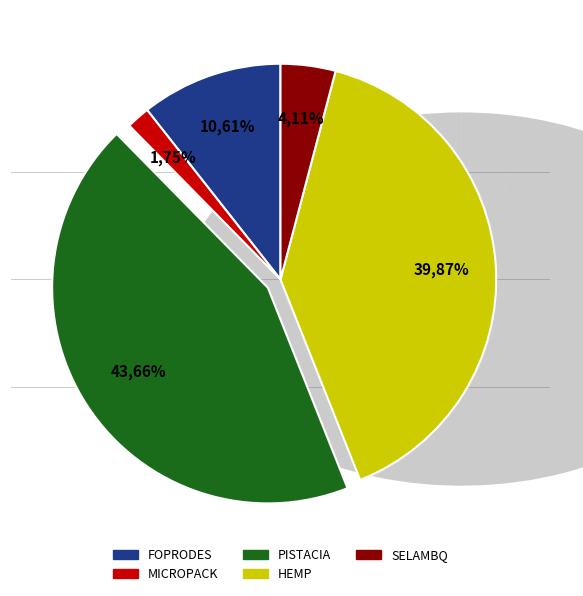

Rank the categories by value from highest to lowest.

PISTACIA, HEMP, FOPRODES, SELAMBQ, MICROPACK